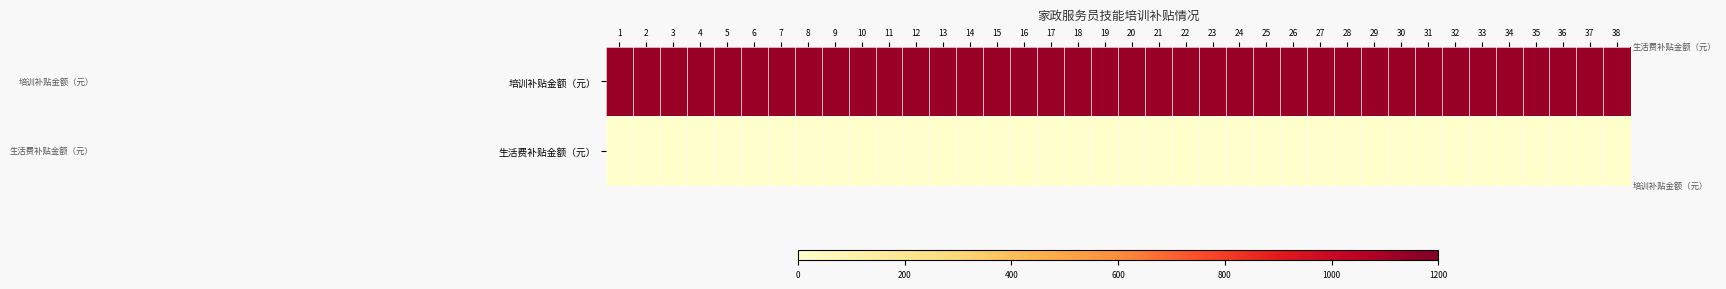

Which series has the largest total across all categories?

培训补贴金额（元）